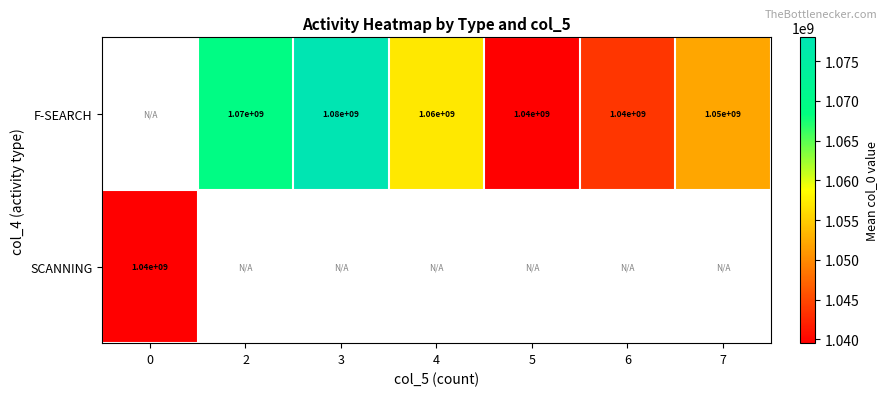

True or false: F-SEARCH has a value of 1060000000 at 4.

True